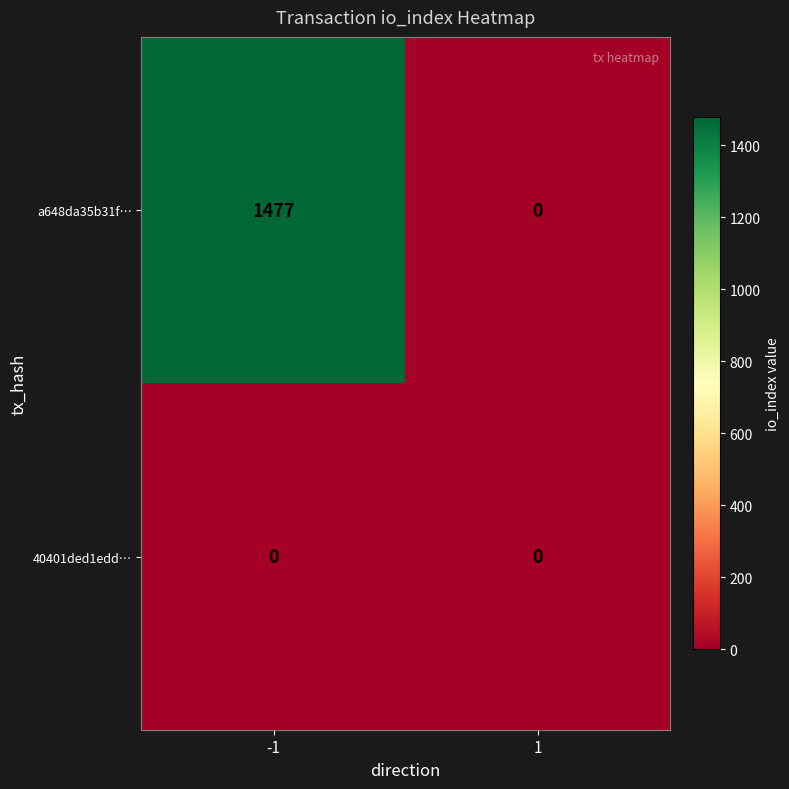

Reading right to left, extract all data points from this chart.

a648da35b31f…: 1=0	-1=1477
40401ded1edd…: 1=0	-1=0